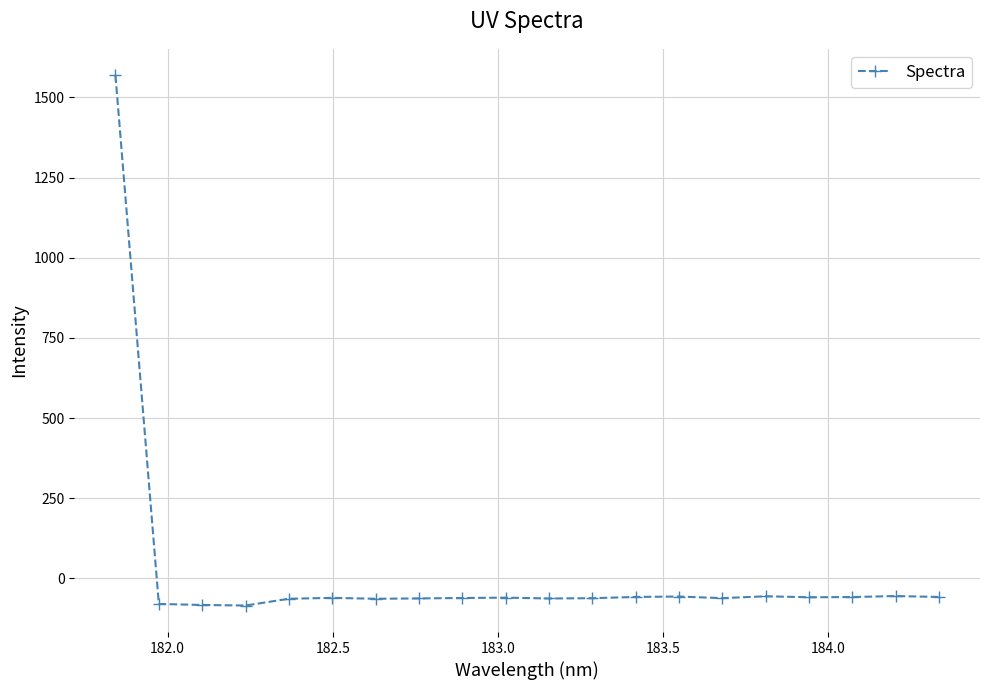

What is the average value?

18.2